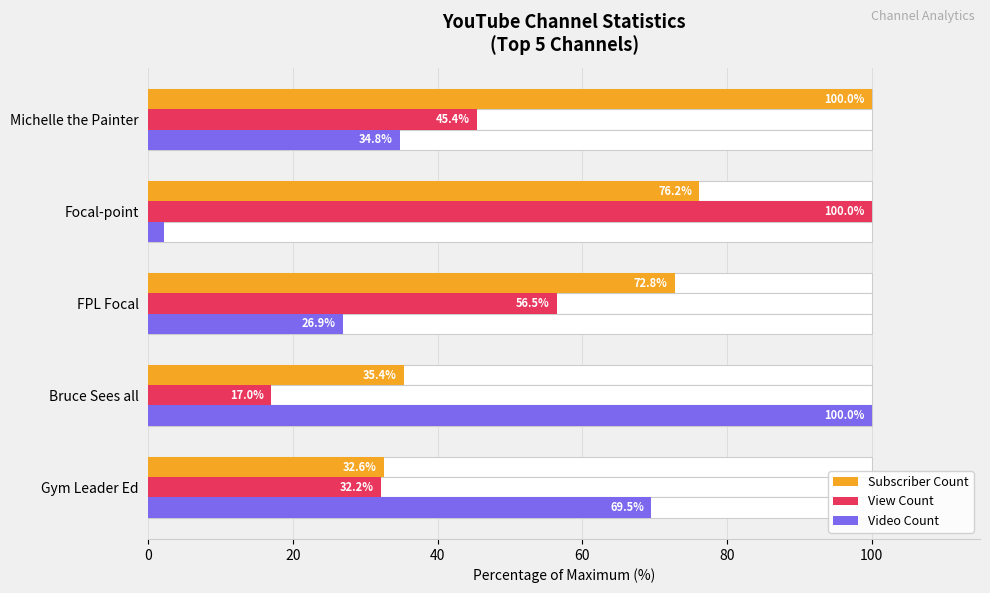

Reading right to left, list all the values displayed in this chart.

Subscriber Count: 32.6	35.4	72.8	76.2	100.0
View Count: 32.2	17.0	56.5	100.0	45.4
Video Count: 69.5	100.0	26.9	2.2	34.8